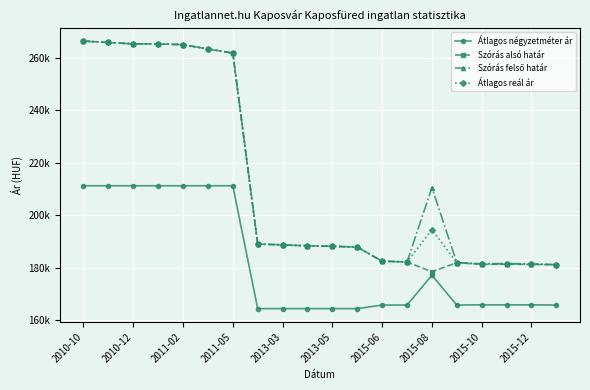

Is this an area chart (filled region under the line)?

No